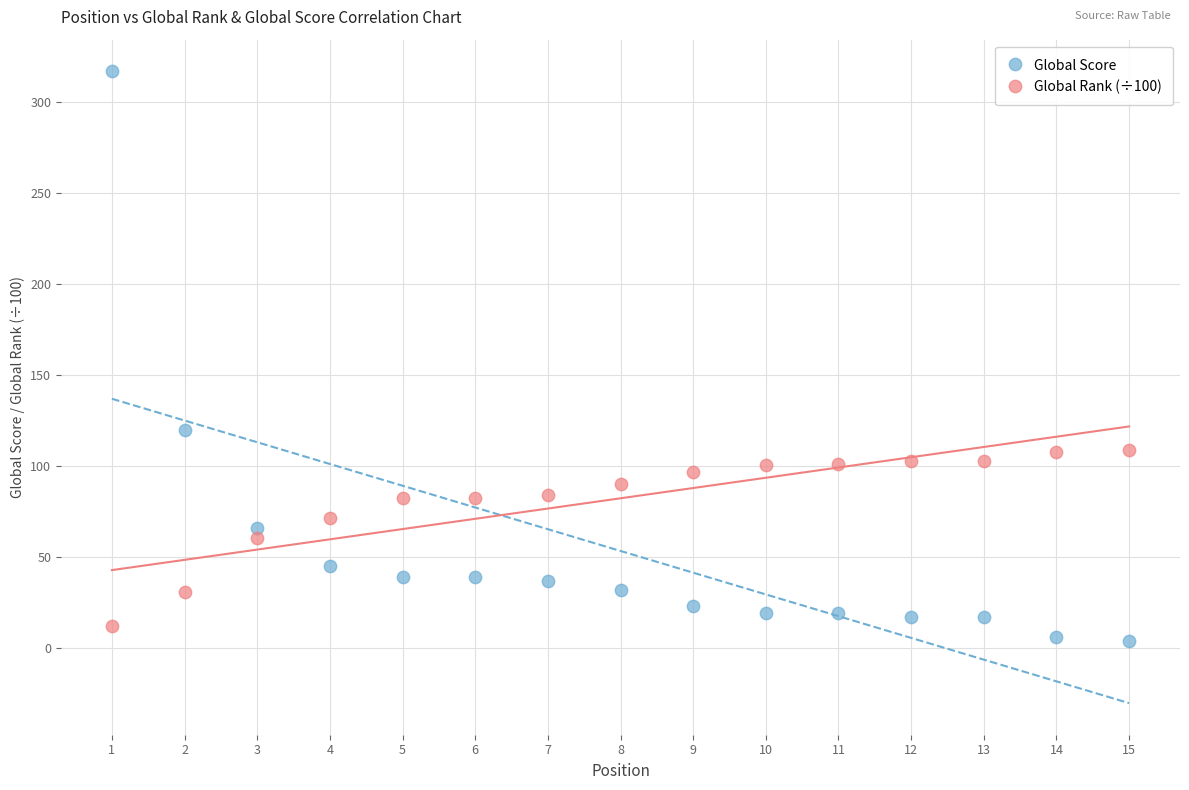

Which series reaches the maximum Y coordinate?

Global Score